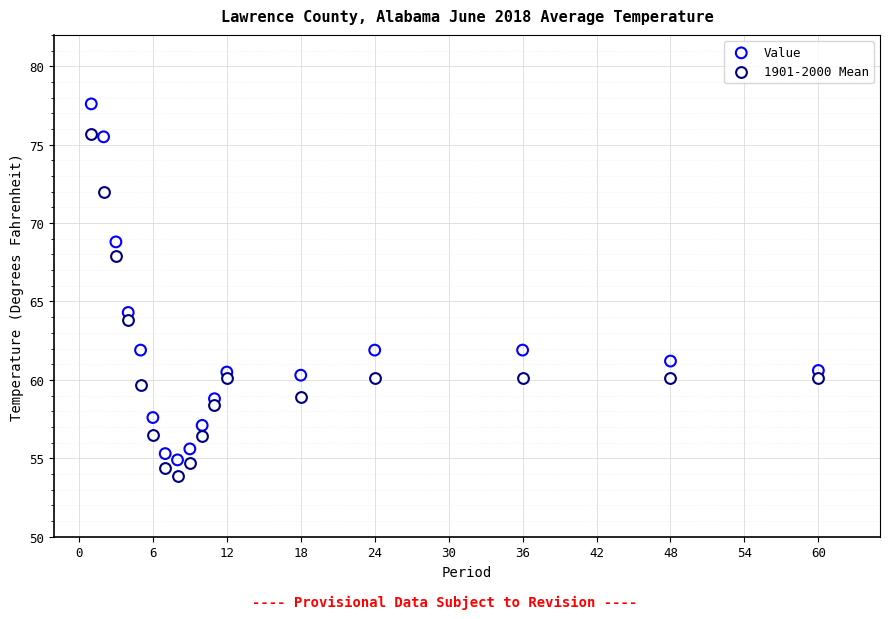

What is the X range (max minus min) for the scatter plot?

59.0